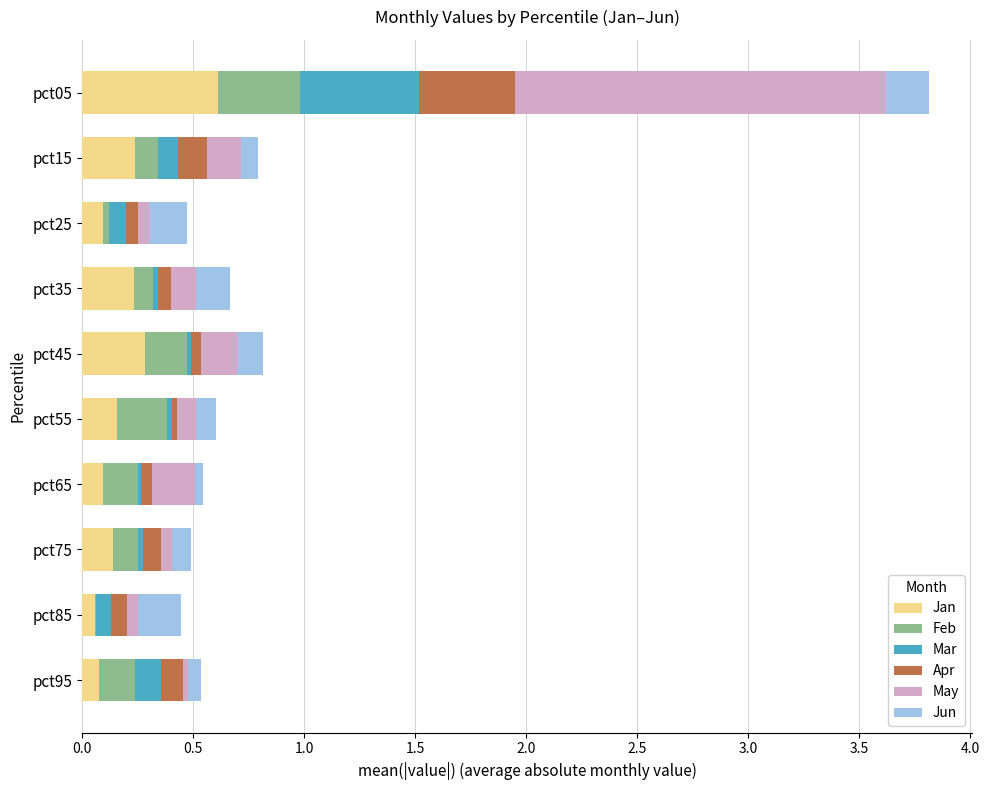

What is the total value across all series at pct05?

3.8